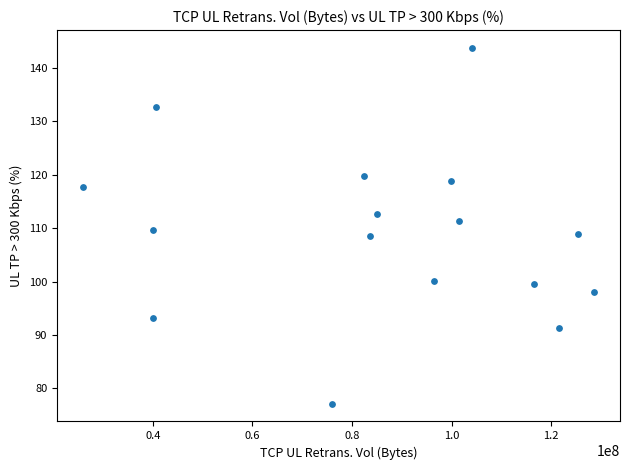

What is the range of X values (max minus min)?

102800000.0